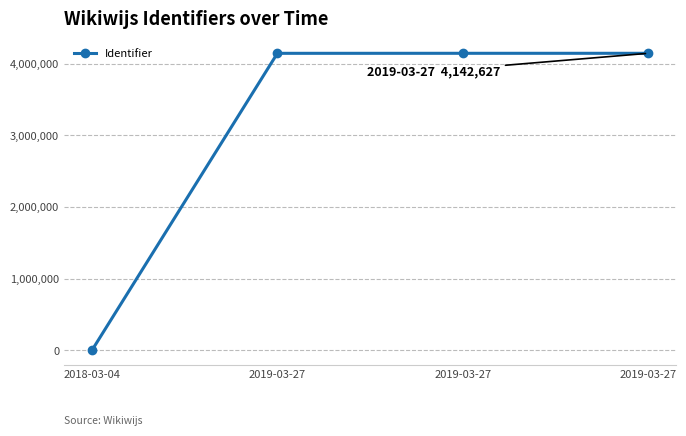

The value at 2019-03-27 is 6624254. True or false?

False